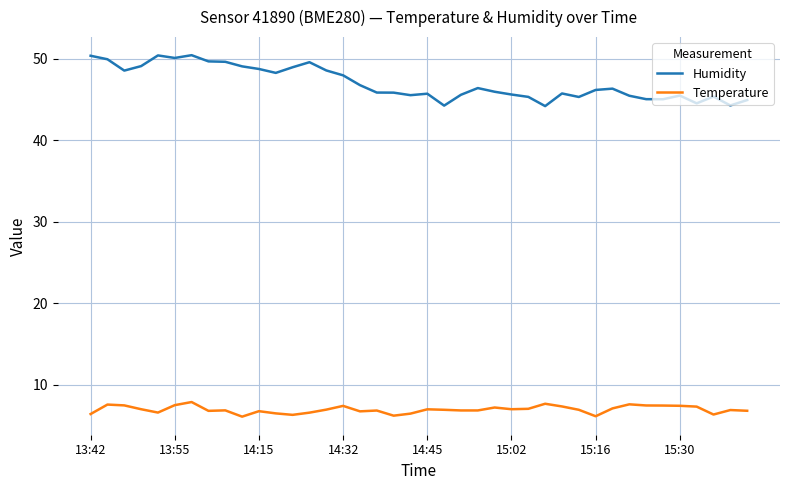

Rank the series by their average value, from highest to lowest.

Humidity, Temperature